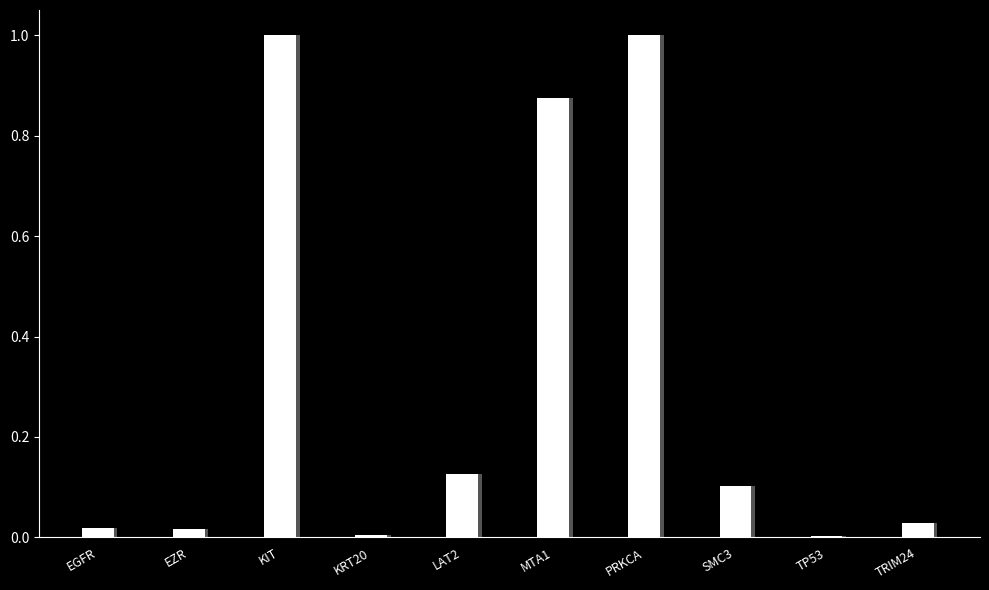

What is the difference between the maximum and minimum values?

1.0